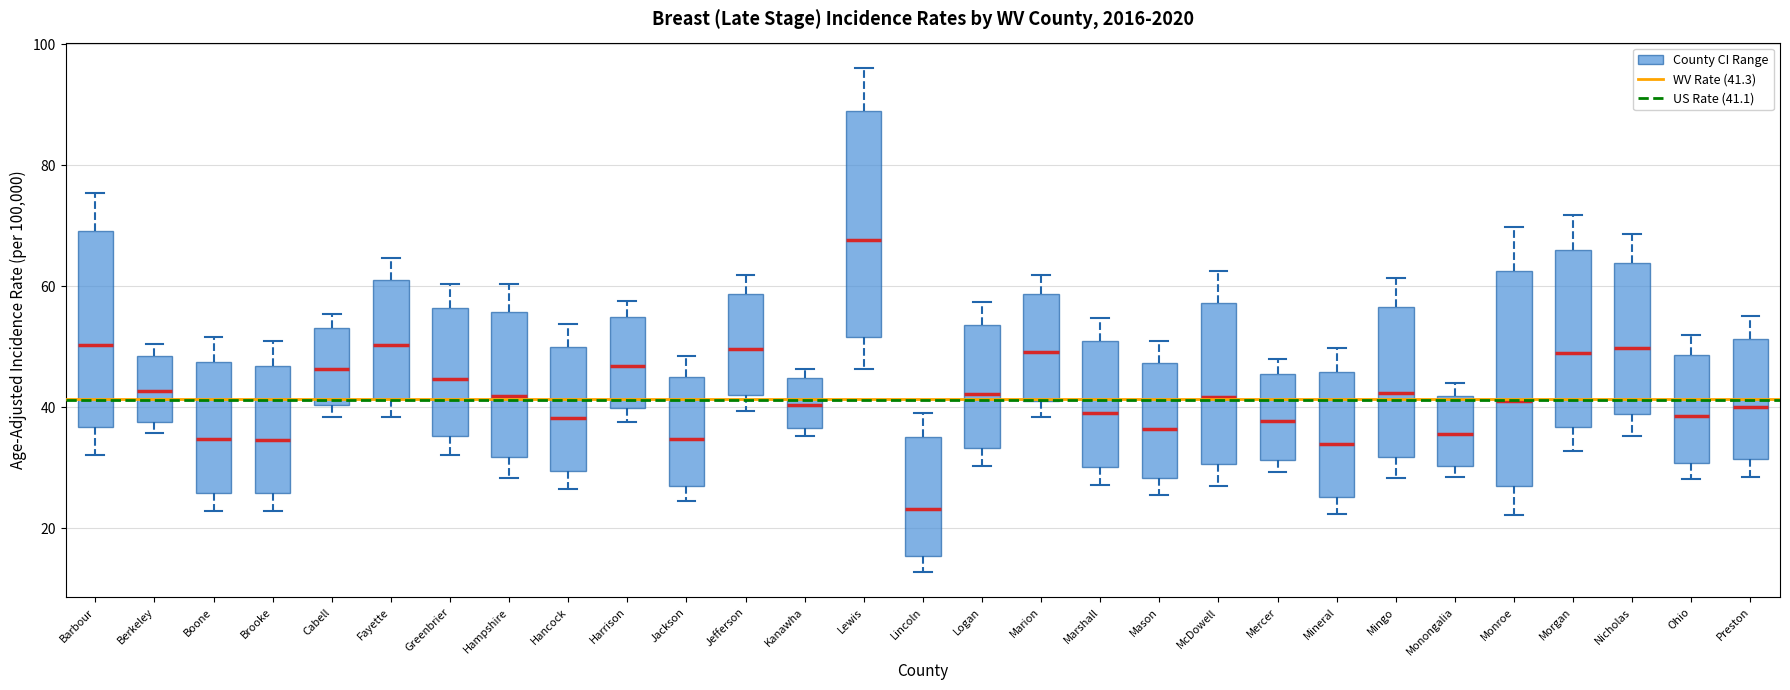

Where does the median line of the box for Mingo sit on the y-axis? The values are not printed on the chart, so give them approximately, as read against the axis.

42